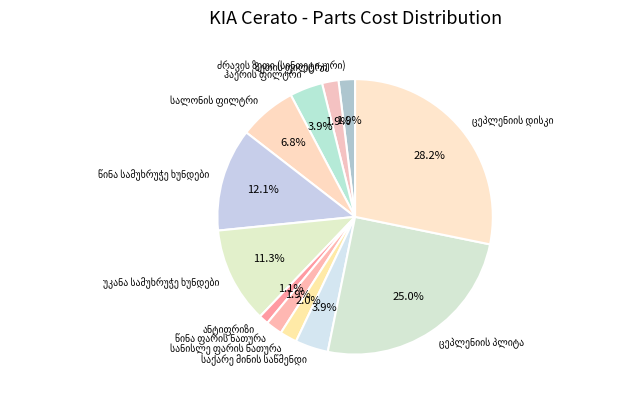

How many segments does this pie chart have?

12